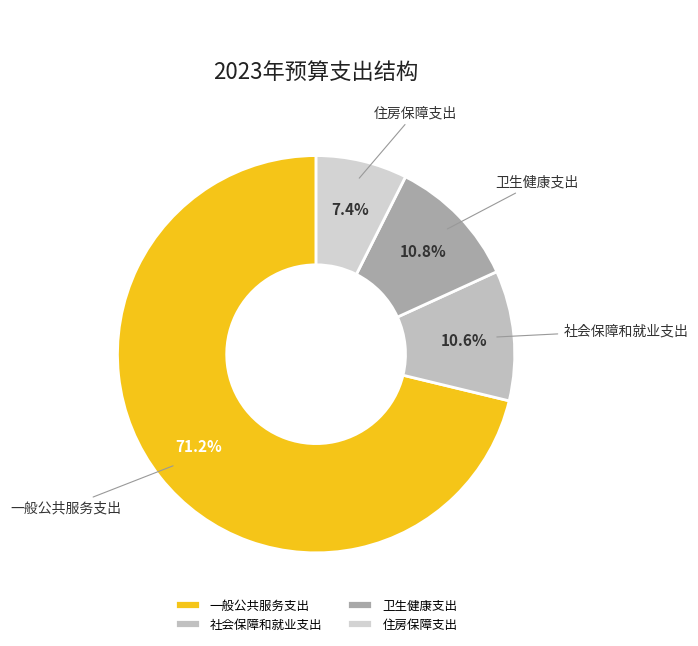

Which slice is the largest?

一般公共服务支出